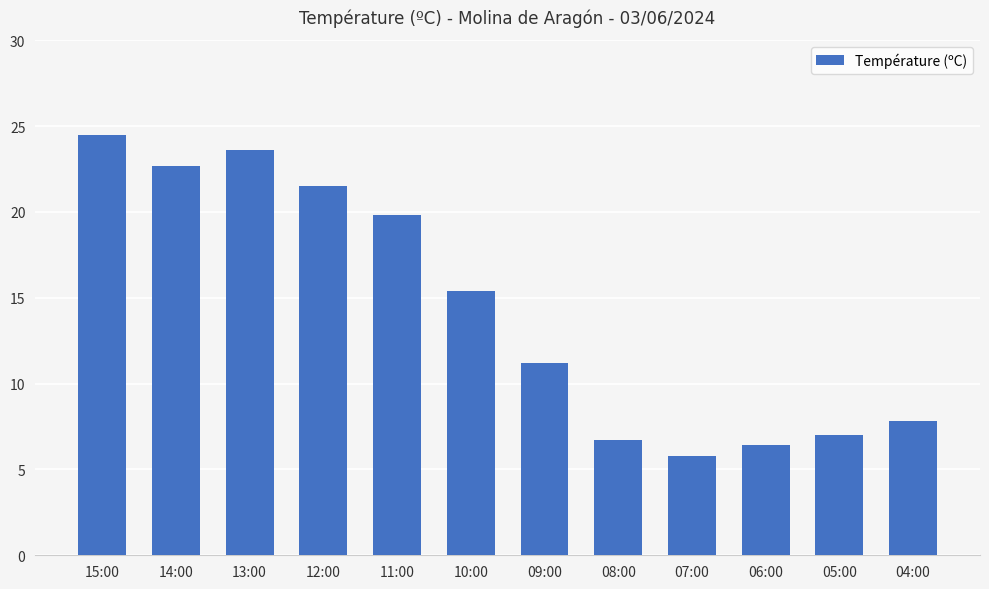

What is the greatest value displayed?

24.5